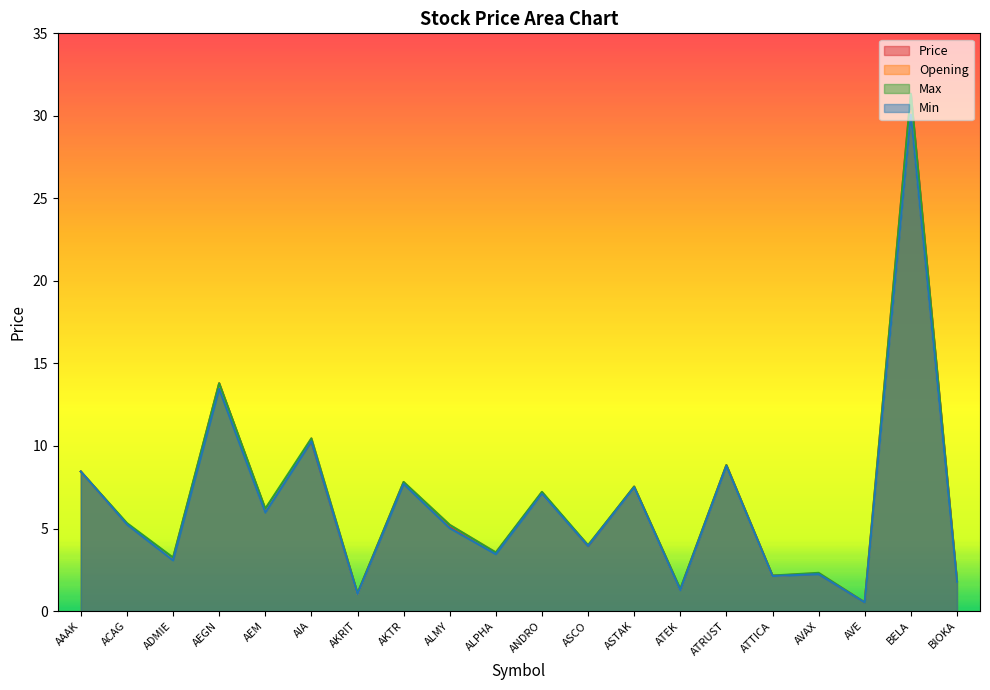

True or false: Opening and Min cross at least once.

False